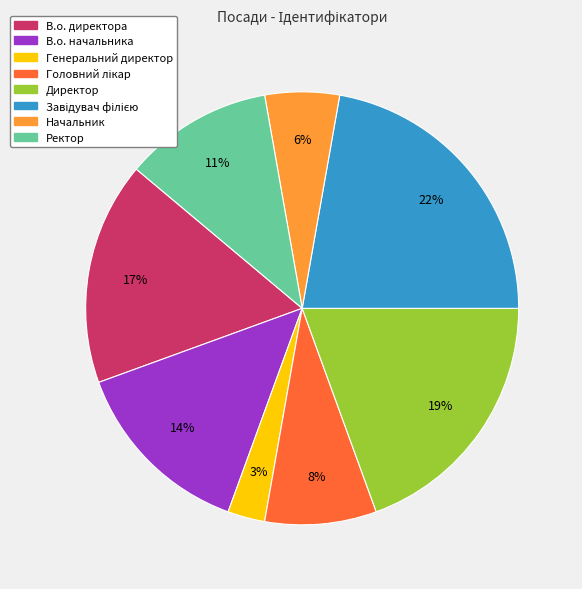

True or false: Генеральний директор accounts for 3% of the total.

True